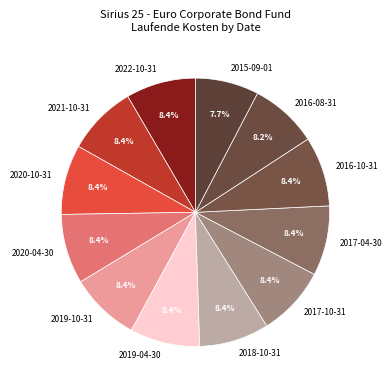

How many slices are in this pie chart?

12